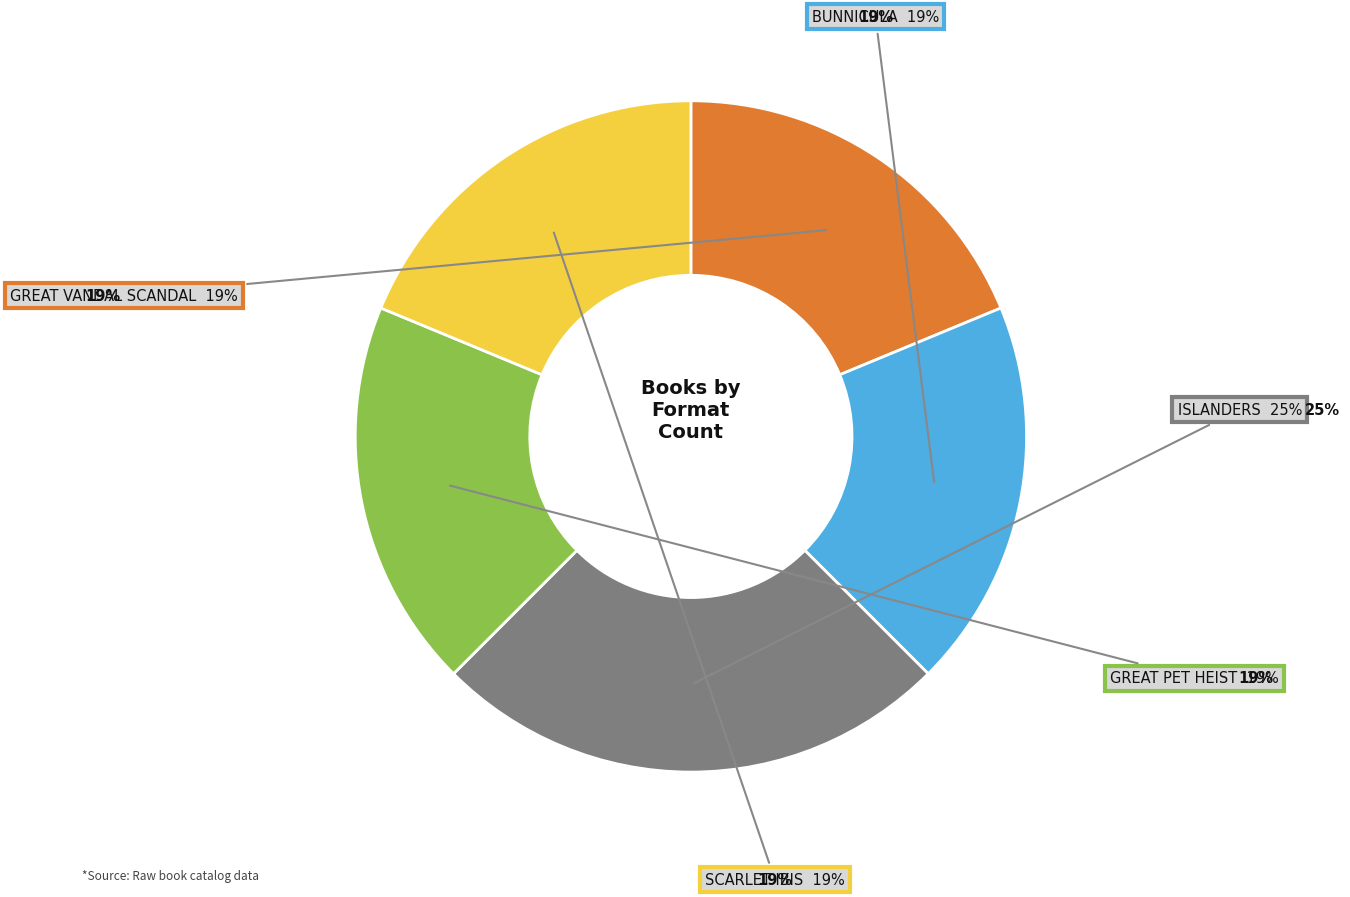

How many slices are in this pie chart?

5